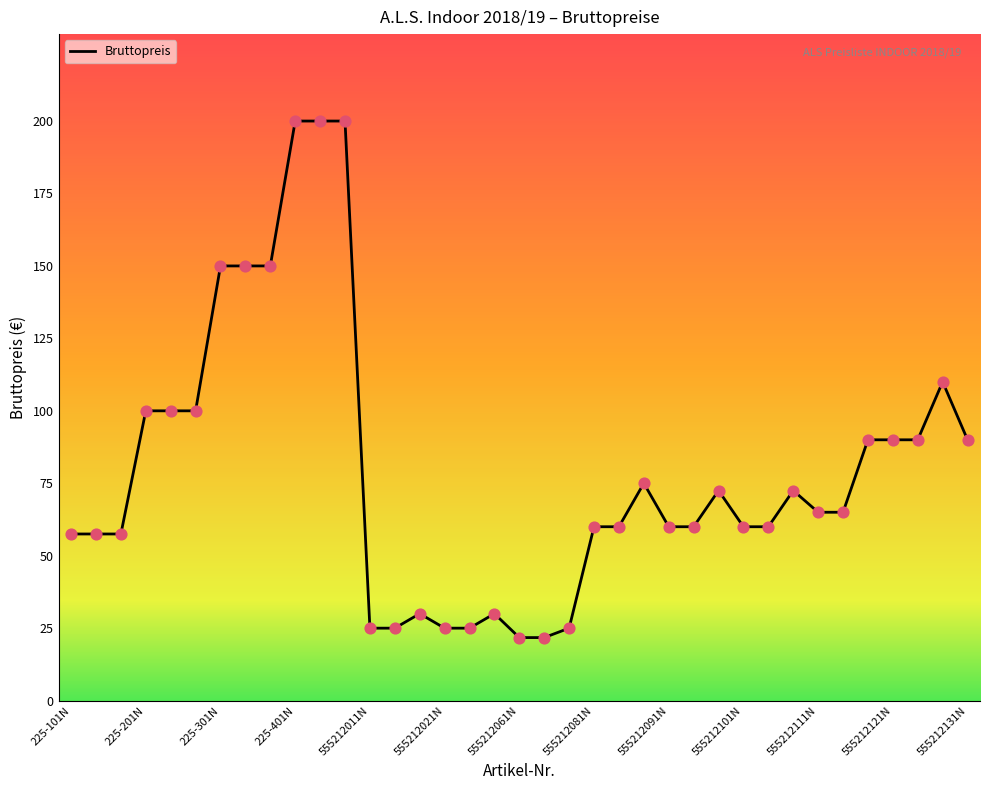

What is the smallest value displayed?

21.8